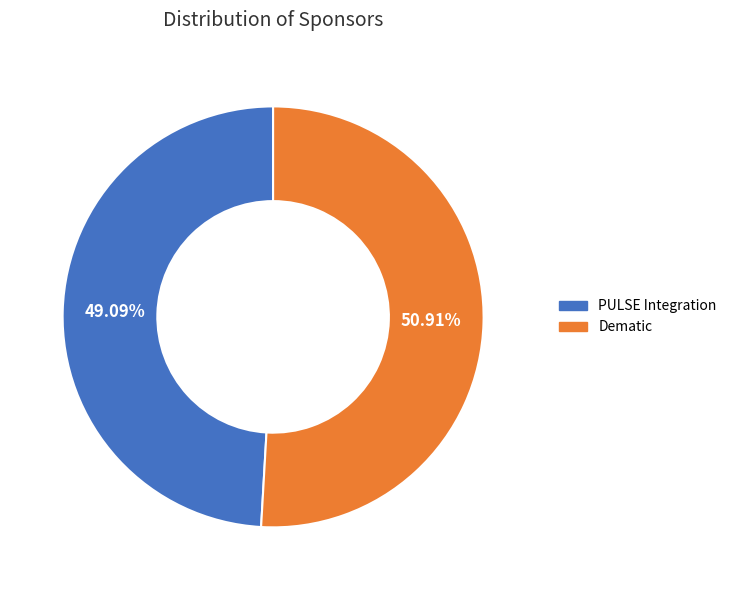

Which category accounts for the majority?

Dematic